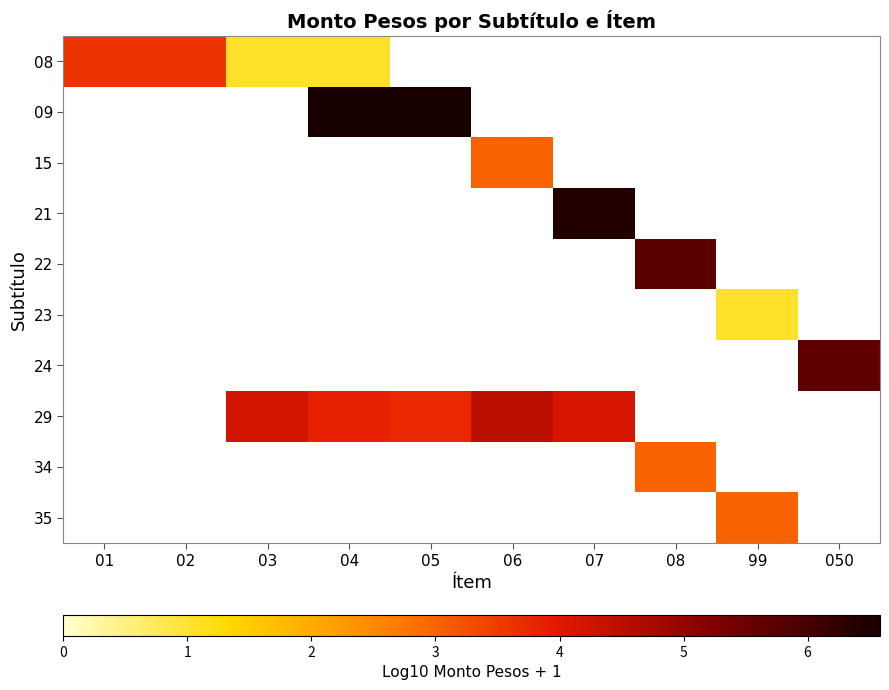

Rank the series at 050 from lowest to highest value.

08, 09, 15, 21, 22, 23, 24, 29, 34, 35